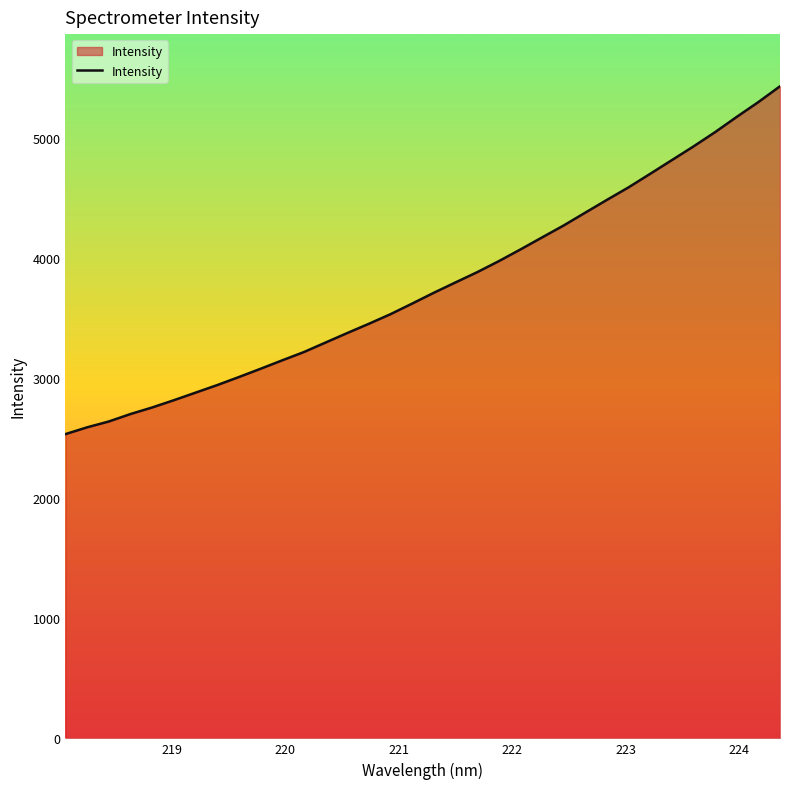

What is the difference between the maximum and minimum values?

2895.2